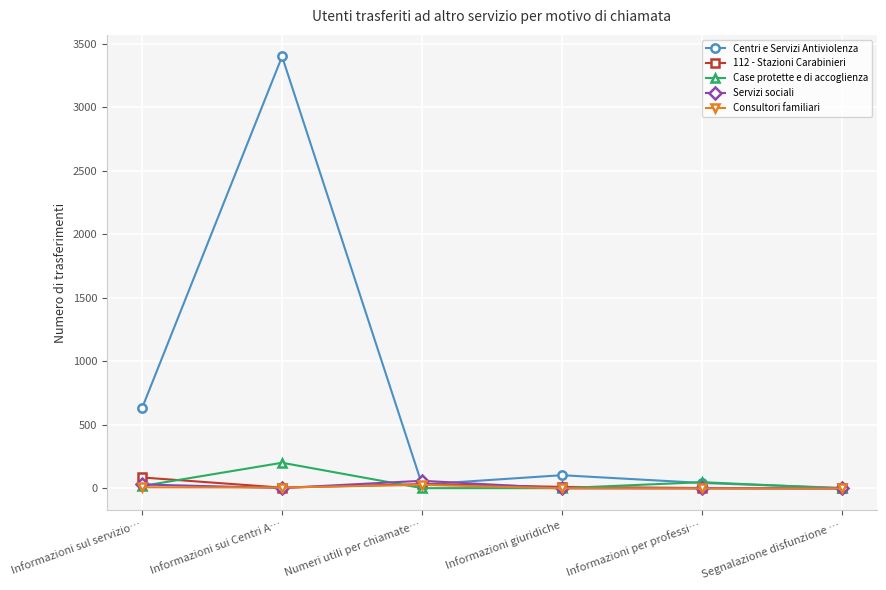

The Centri e Servizi Antiviolenza series shows 3400 at Informazioni sui Centri A…. True or false?

True